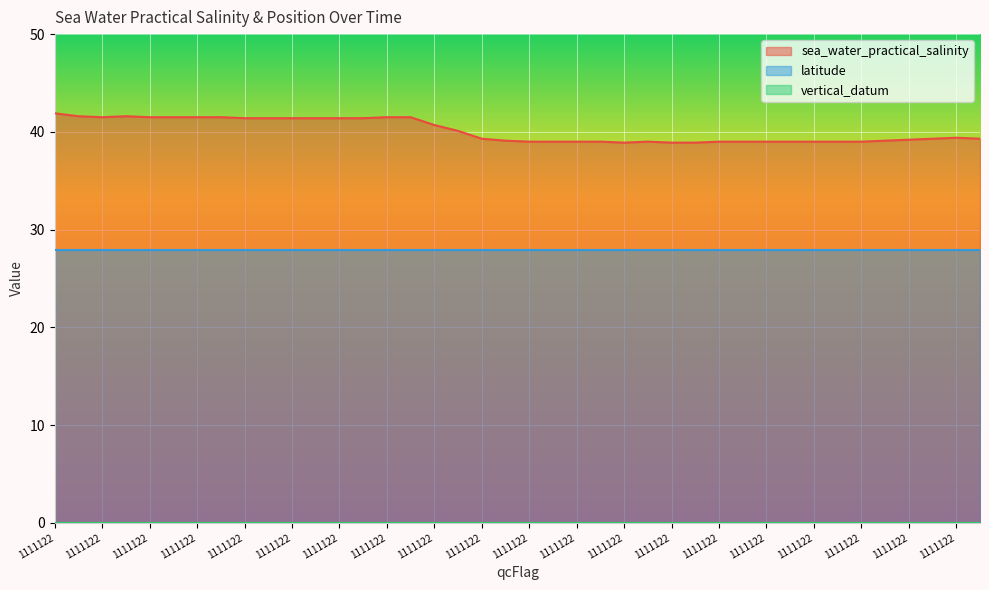

Reading right to left, what are all the values shown in this chart?

sea_water_practical_salinity: 39.3	39.4	39.3	39.2	39.1	39.0	39.0	39.0	39.0	39.0	39.0	39.0	38.9	38.9	39.0	38.9	39.0	39.0	39.0	39.0	39.1	39.3	40.1	40.7	41.5	41.5	41.4	41.4	41.4	41.4	41.4	41.4	41.5	41.5	41.5	41.5	41.6	41.5	41.6	41.9
latitude: 27.9	27.9	27.9	27.9	27.9	27.9	27.9	27.9	27.9	27.9	27.9	27.9	27.9	27.9	27.9	27.9	27.9	27.9	27.9	27.9	27.9	27.9	27.9	27.9	27.9	27.9	27.9	27.9	27.9	27.9	27.9	27.9	27.9	27.9	27.9	27.9	27.9	27.9	27.9	27.9
vertical_datum: 0.0	0.0	0.0	0.0	0.0	0.0	0.0	0.0	0.0	0.0	0.0	0.0	0.0	0.0	0.0	0.0	0.0	0.0	0.0	0.0	0.0	0.0	0.0	0.0	0.0	0.0	0.0	0.0	0.0	0.0	0.0	0.0	0.0	0.0	0.0	0.0	0.0	0.0	0.0	0.0